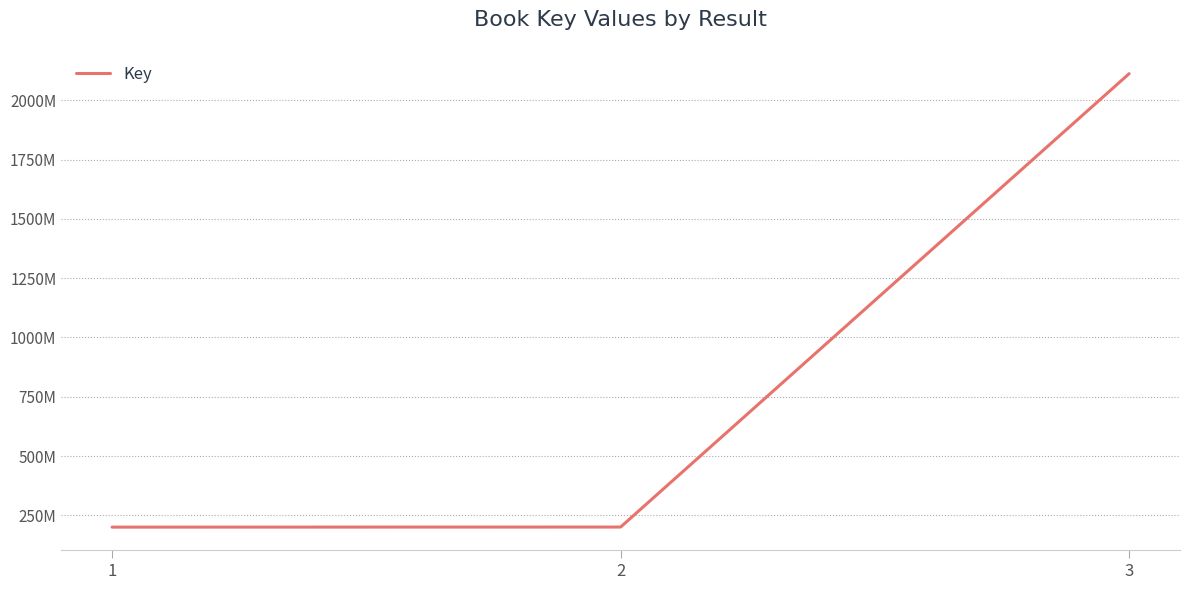

List the labels in order of value, largest first.

3, 2, 1